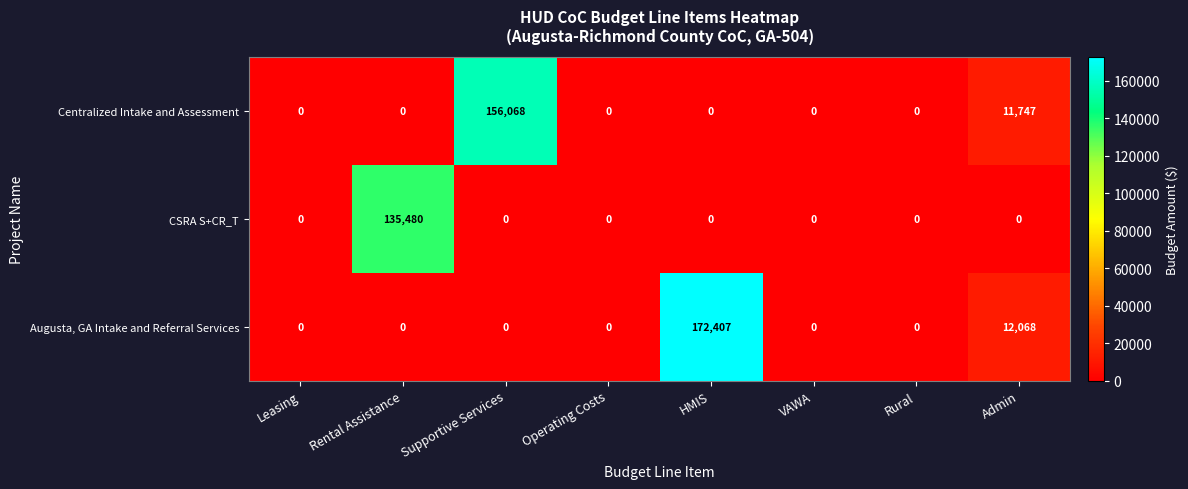

Rank the series by their average value, from highest to lowest.

Augusta, GA Intake and Referral Services, Centralized Intake and Assessment, CSRA S+CR_T